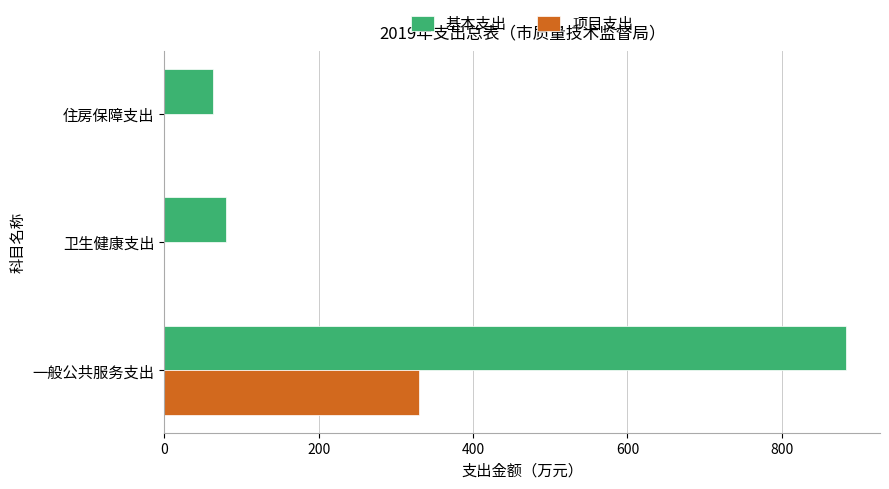

Which category has the highest value in the 项目支出 series?

一般公共服务支出